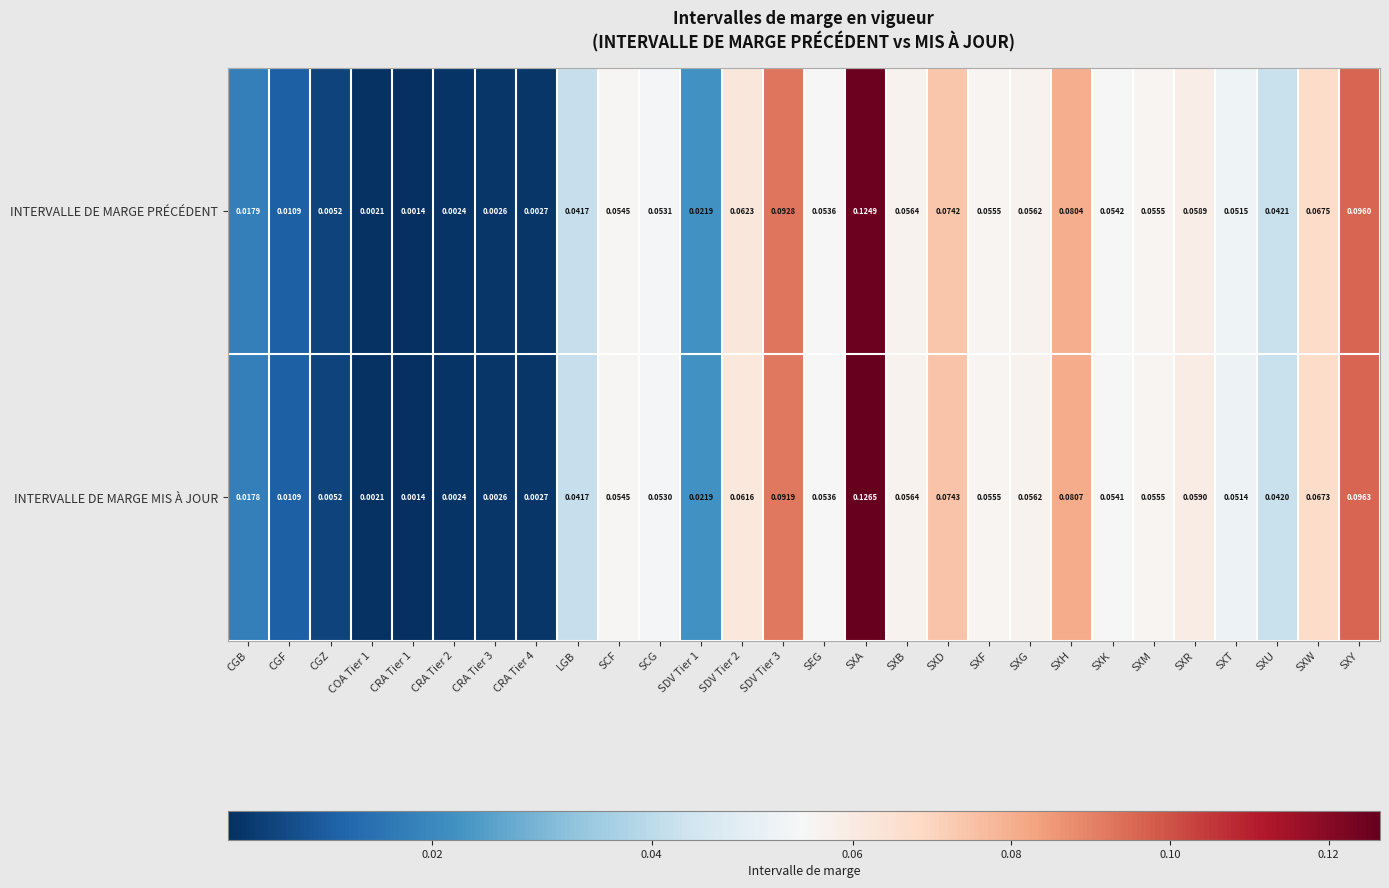

Which series has the widest spread of values?

INTERVALLE DE MARGE MIS À JOUR